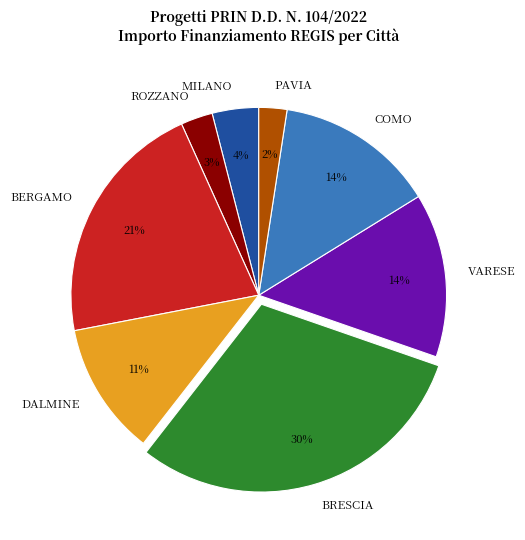

To the nearest percent, what is the combined percentage of VARESE and BRESCIA?

44%